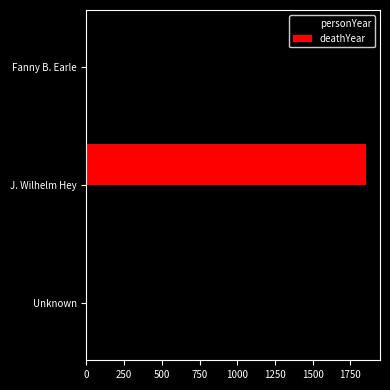

The value of personYear at Unknown is 939. True or false?

False